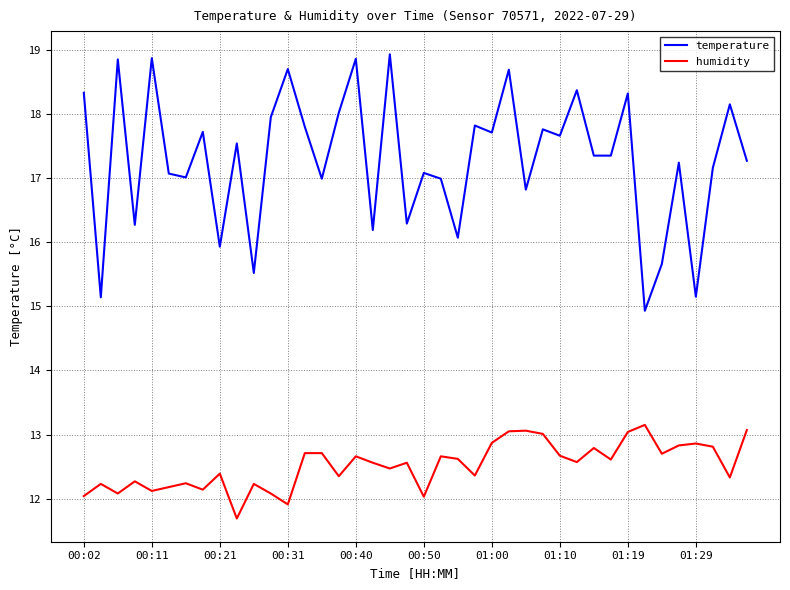

True or false: temperature and humidity intersect in this chart.

False